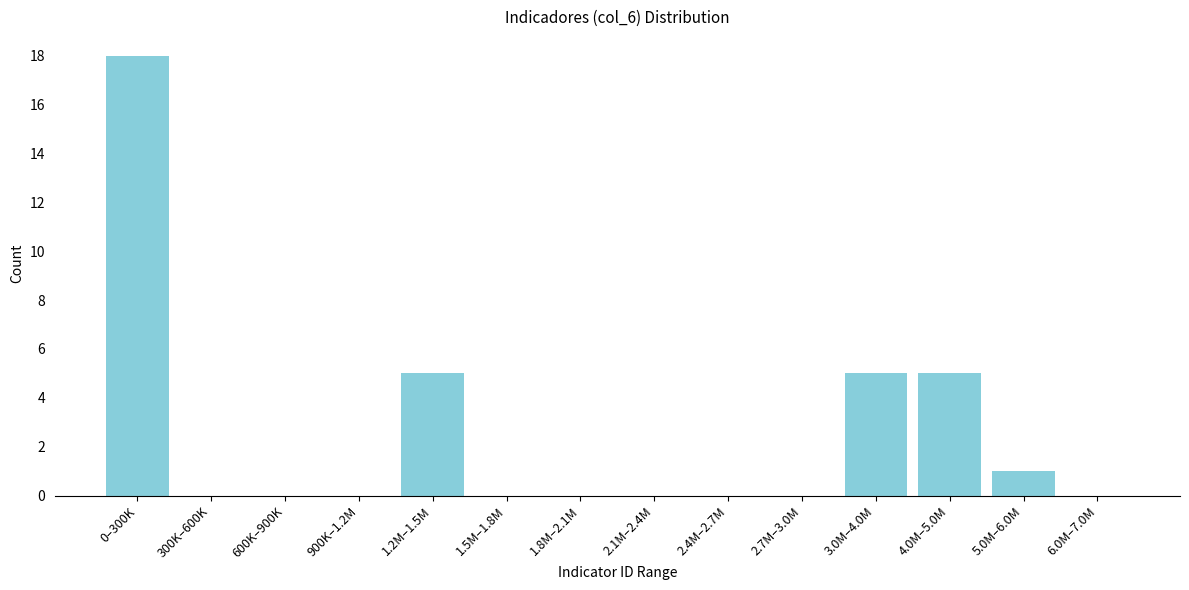

Reading left to right, what are all the values shown in this chart?

0–300K=18	300K–600K=0	600K–900K=0	900K–1.2M=0	1.2M–1.5M=5	1.5M–1.8M=0	1.8M–2.1M=0	2.1M–2.4M=0	2.4M–2.7M=0	2.7M–3.0M=0	3.0M–4.0M=5	4.0M–5.0M=5	5.0M–6.0M=1	6.0M–7.0M=0